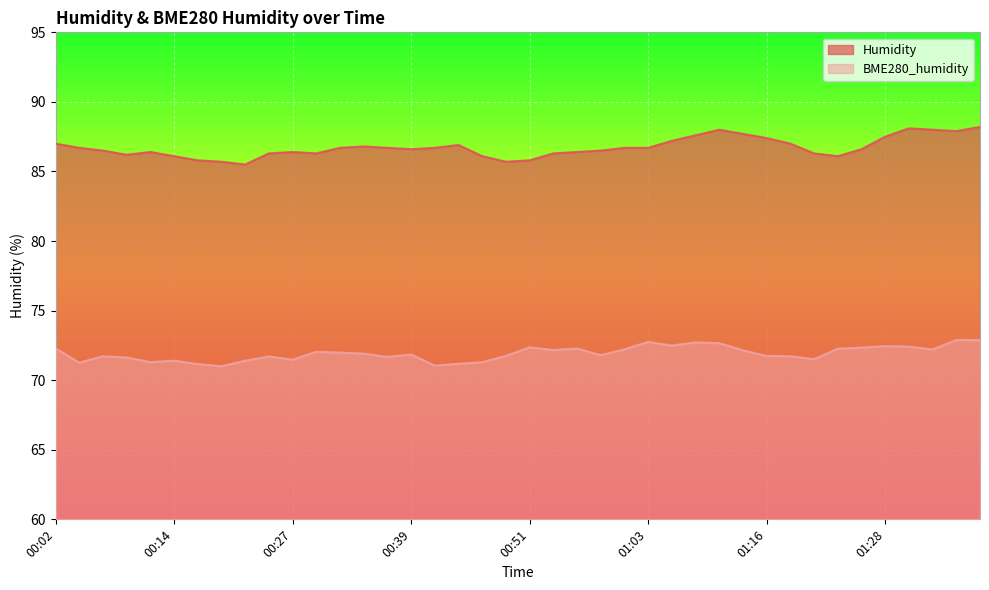

What is the smallest value displayed?

71.0